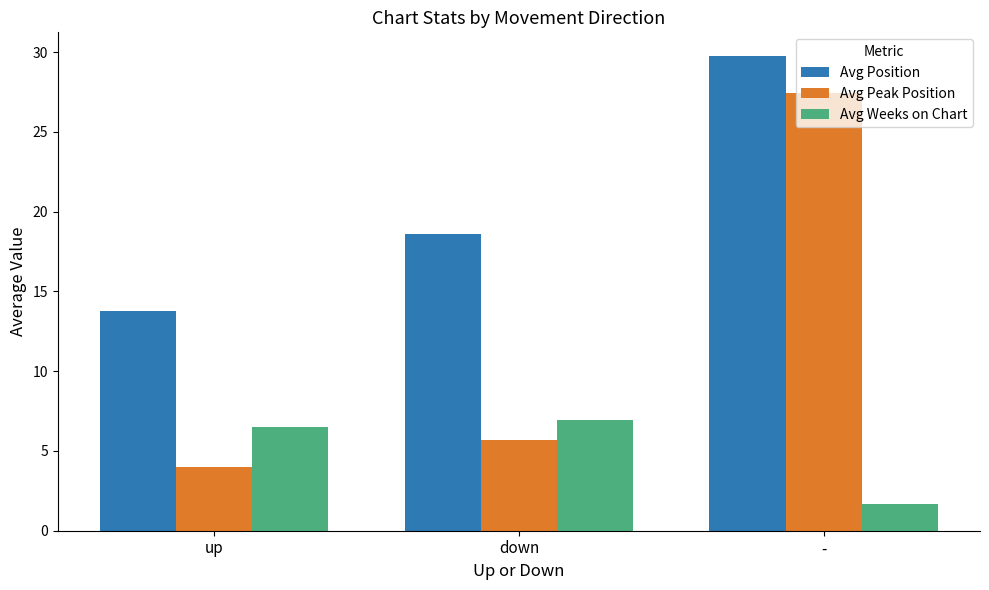

What is the difference between the highest and lowest values at down?

12.9